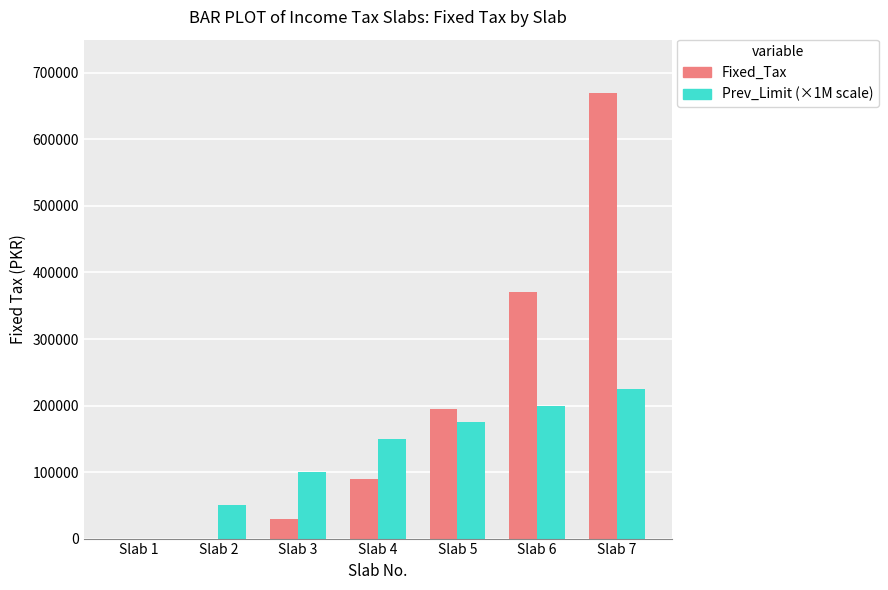

Reading left to right, list all the values displayed in this chart.

Fixed_Tax: 0	0	30000	90000	195000	370000	670000
Prev_Limit (×1M scale): 0	50000	100000	150000	175000	200000	225000